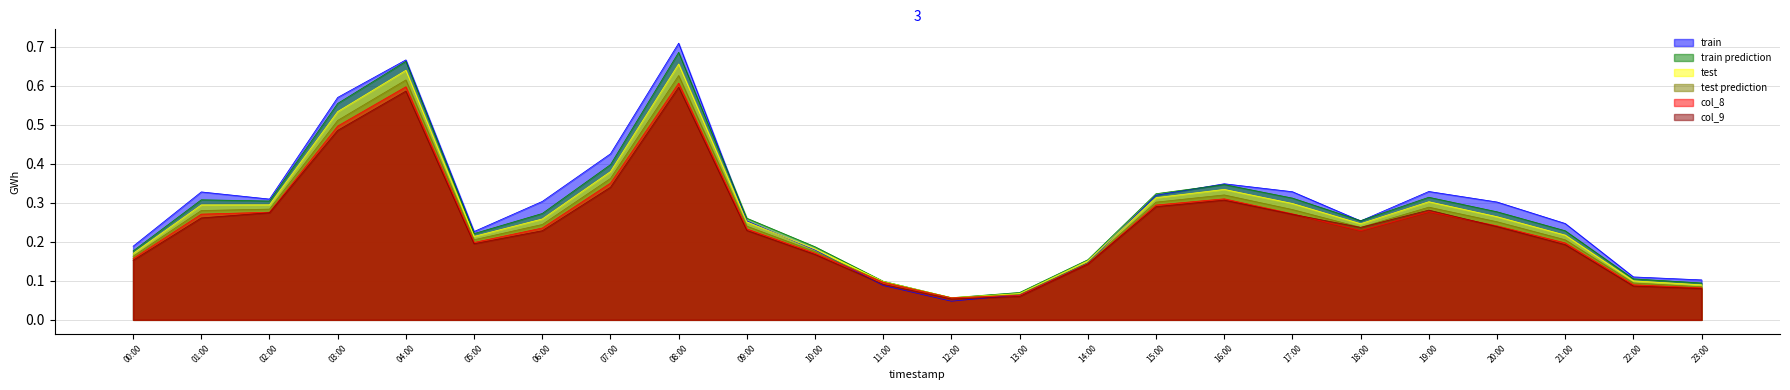

The col_9 series shows 0.5 at 15:00. True or false?

False